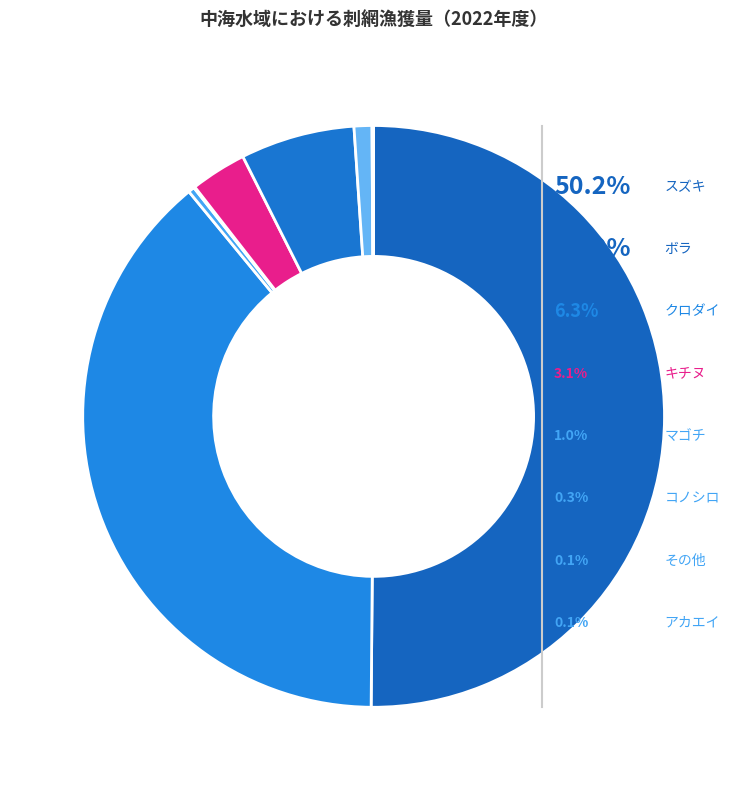

Is マゴチ the majority of the pie?

No